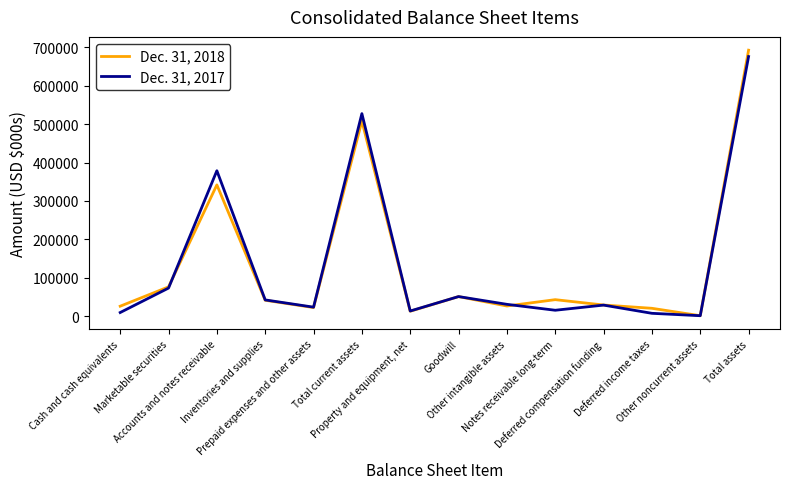

Rank the series at Accounts and notes receivable from lowest to highest value.

Dec. 31, 2018, Dec. 31, 2017